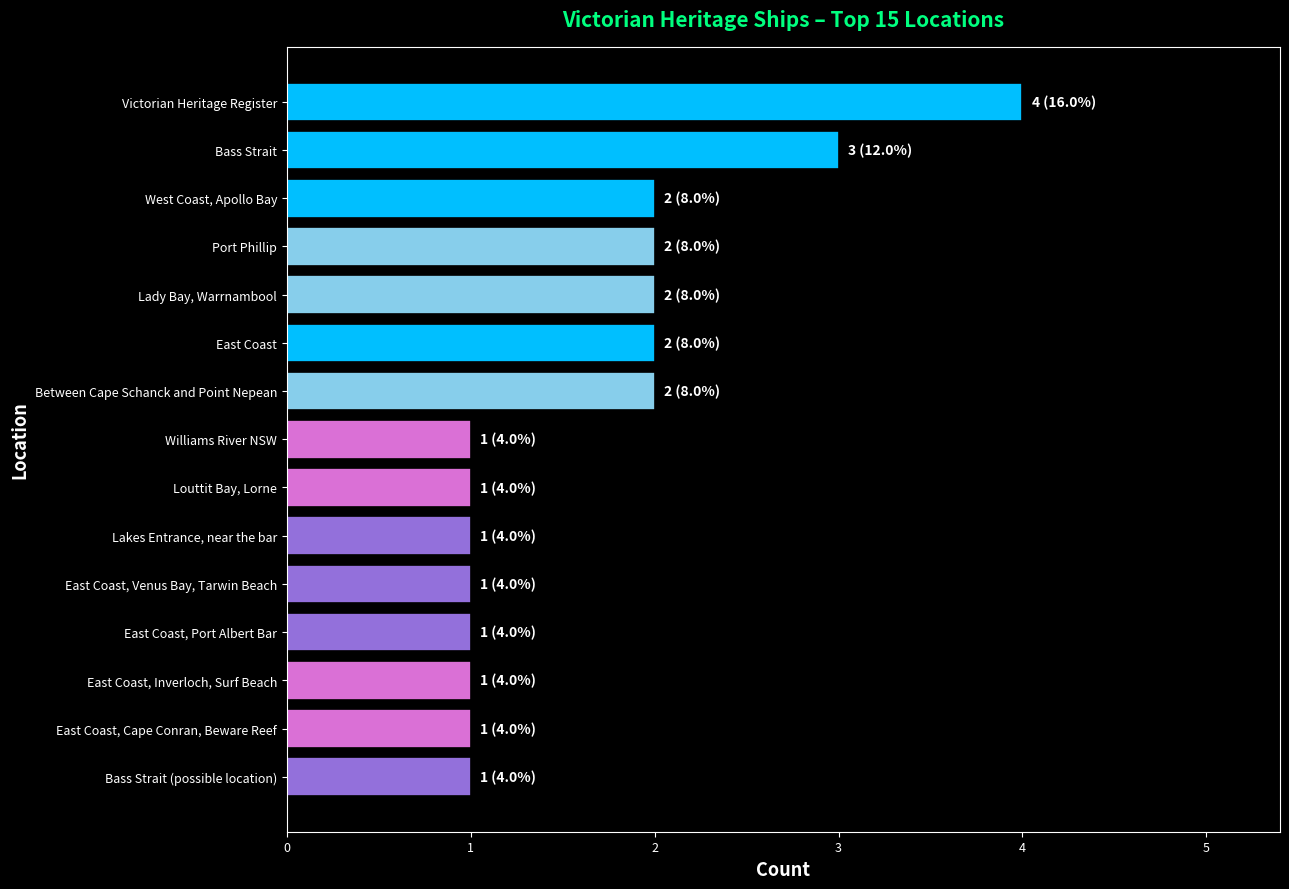

The chart shows a value of 3 at Between Cape Schanck and Point Nepean. True or false?

False